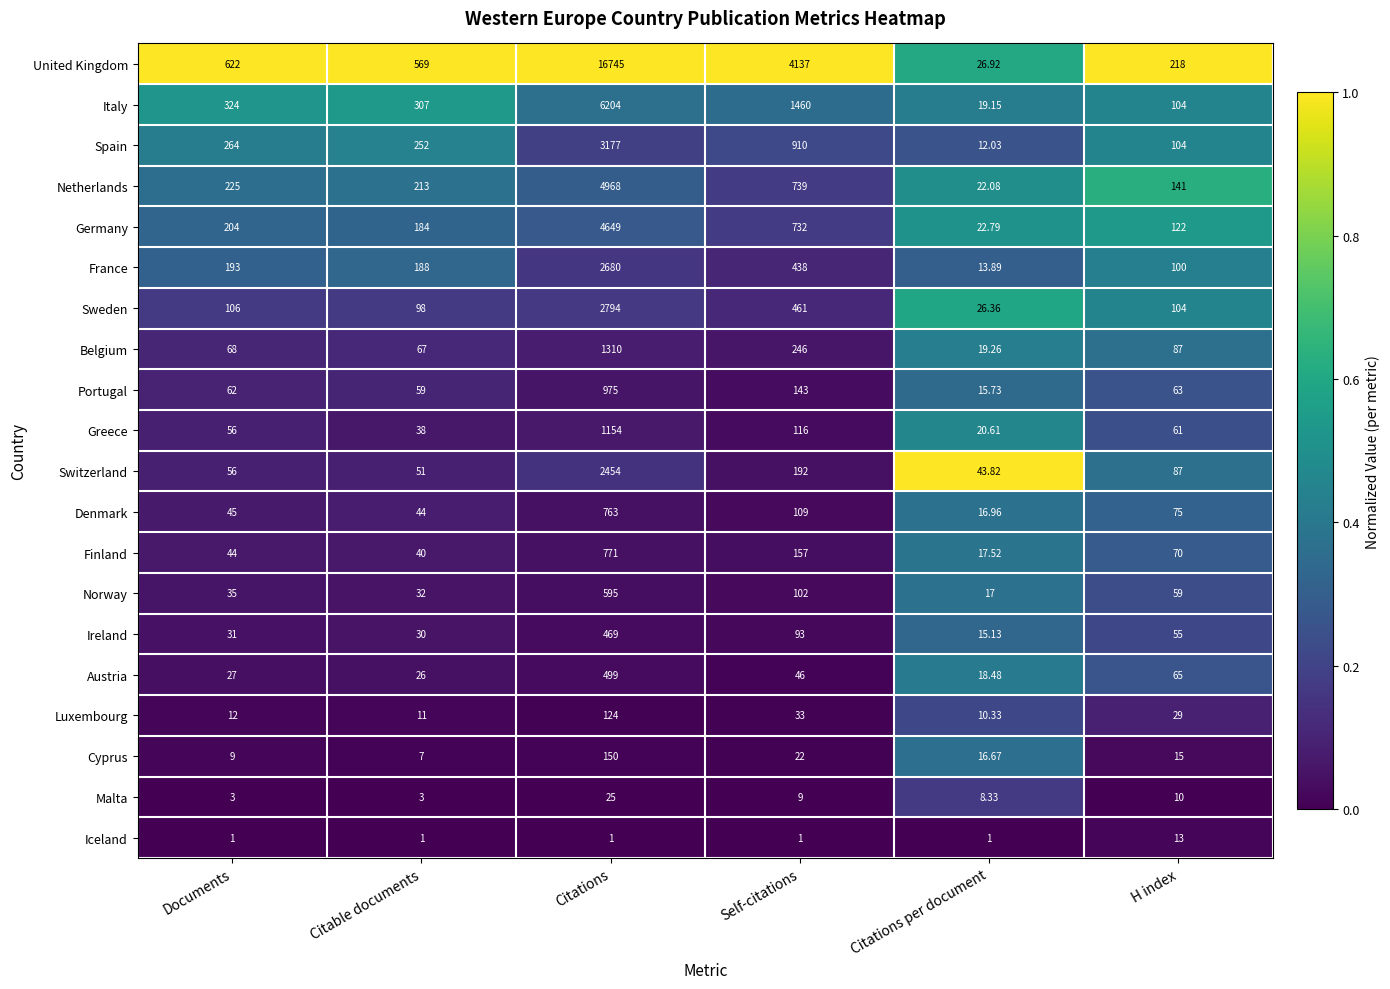

Where is Netherlands nearest to the value 2495?

Self-citations